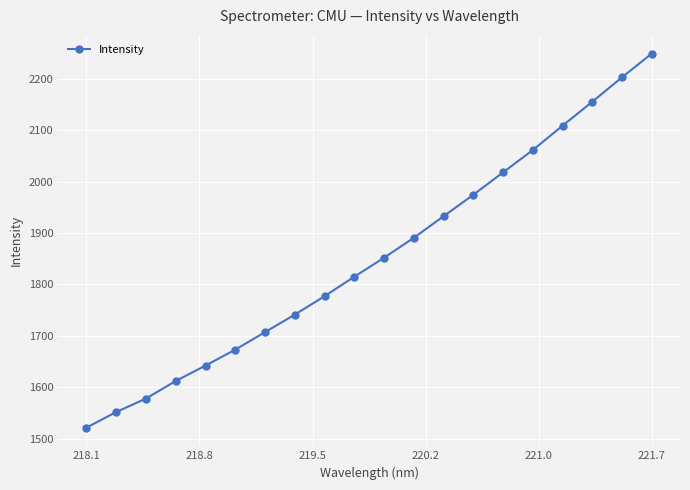

What is the difference between the maximum and minimum values?

727.8